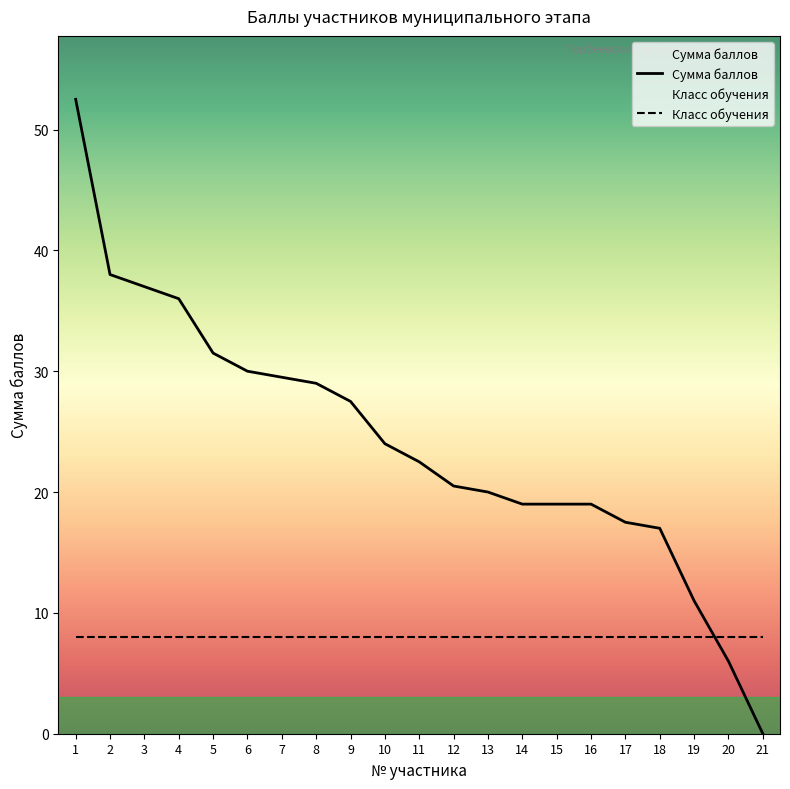

What is the sum of all Класс обучения values?

168.0